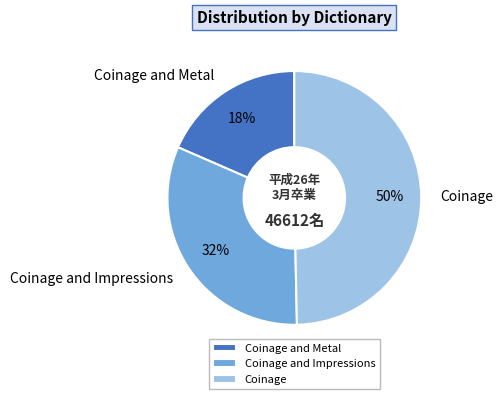

How many segments does this pie chart have?

3